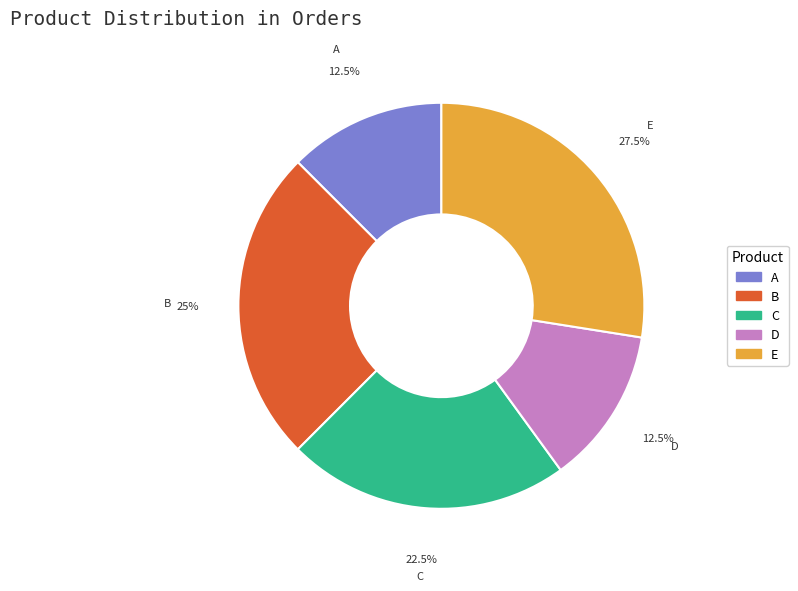

Does C account for over 50% of the chart?

No